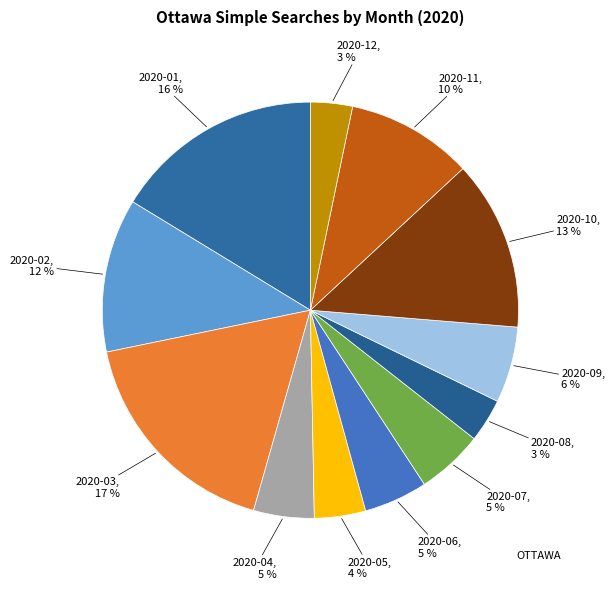

Which category has the biggest portion of the pie?

2020-03